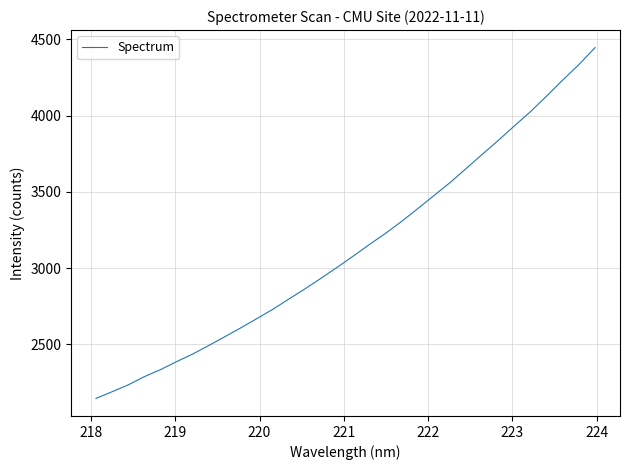

What is the difference between the maximum and minimum values?

2298.8